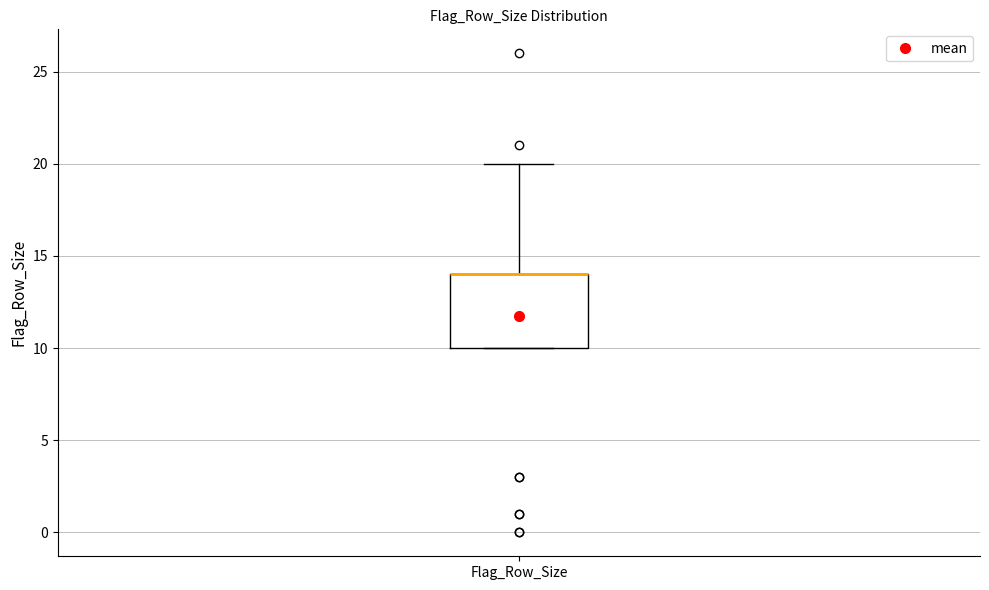

Where is the lower edge of the box for Flag_Row_Size on the y-axis? The values are not printed on the chart, so give them approximately, as read against the axis.

10